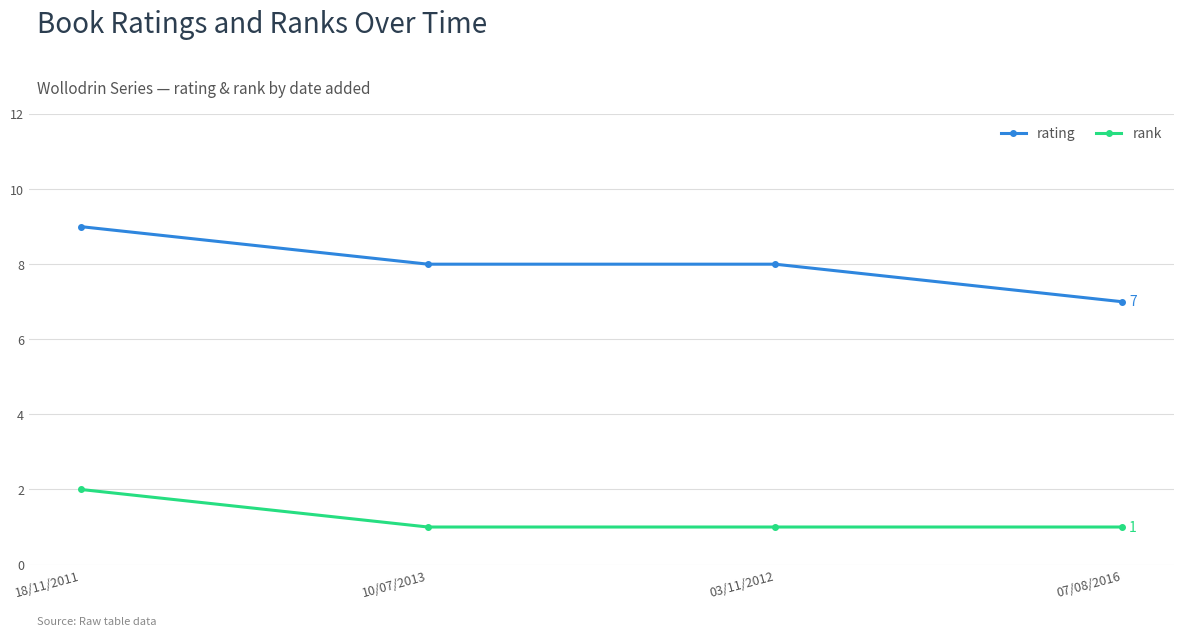

Reading right to left, transcribe all the data shown in this chart.

rating: 7	8	8	9
rank: 1	1	1	2